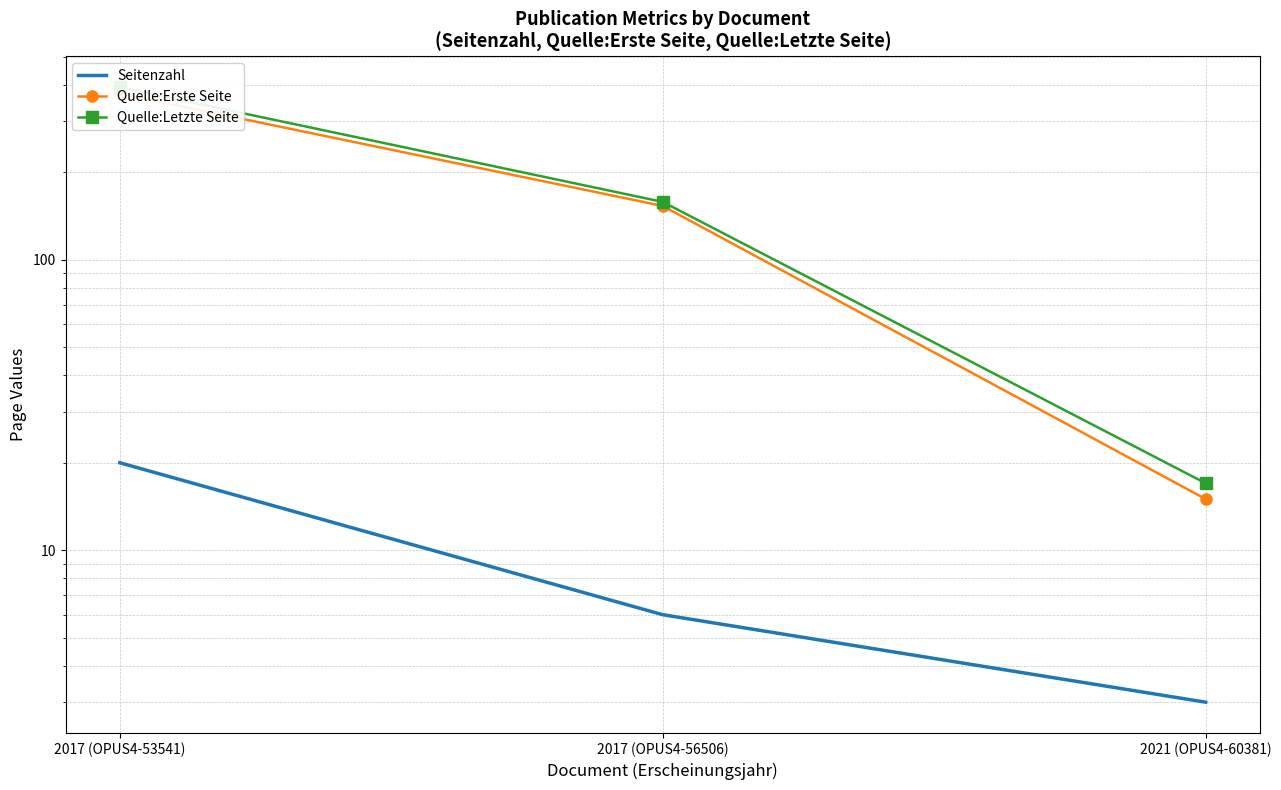

Which series changed the most between 2017 (OPUS4-53541) and 2017 (OPUS4-56506)?

Quelle:Letzte Seite